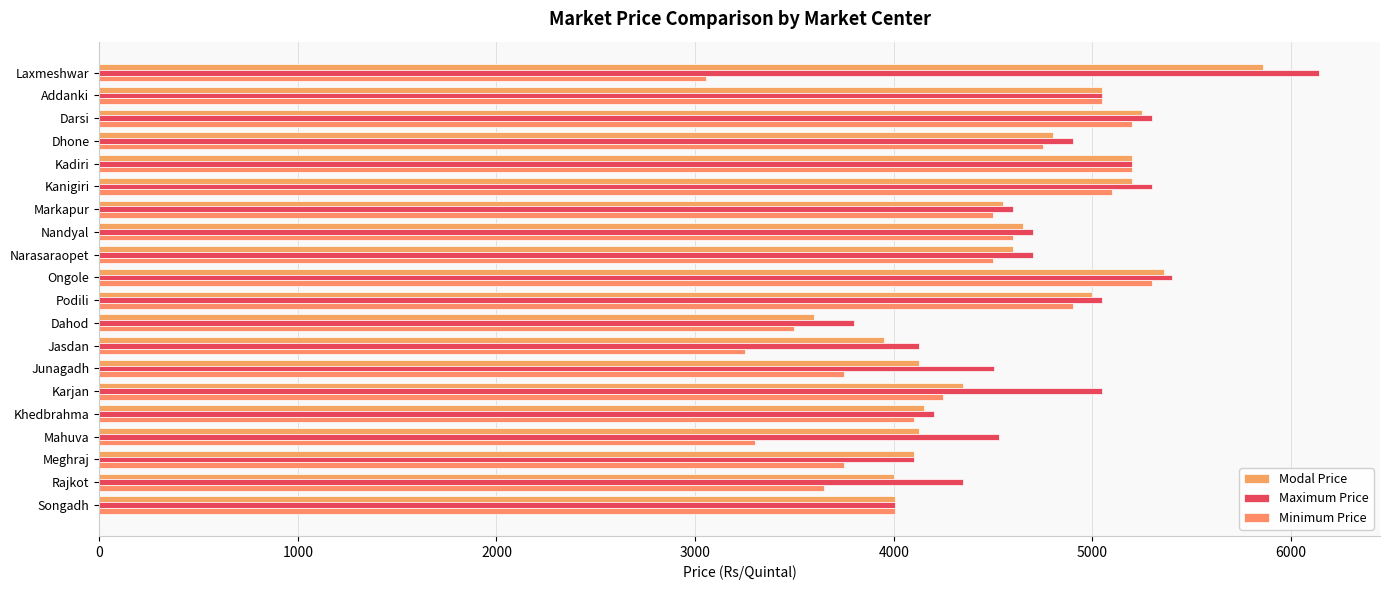

How many data points does each series have?

20